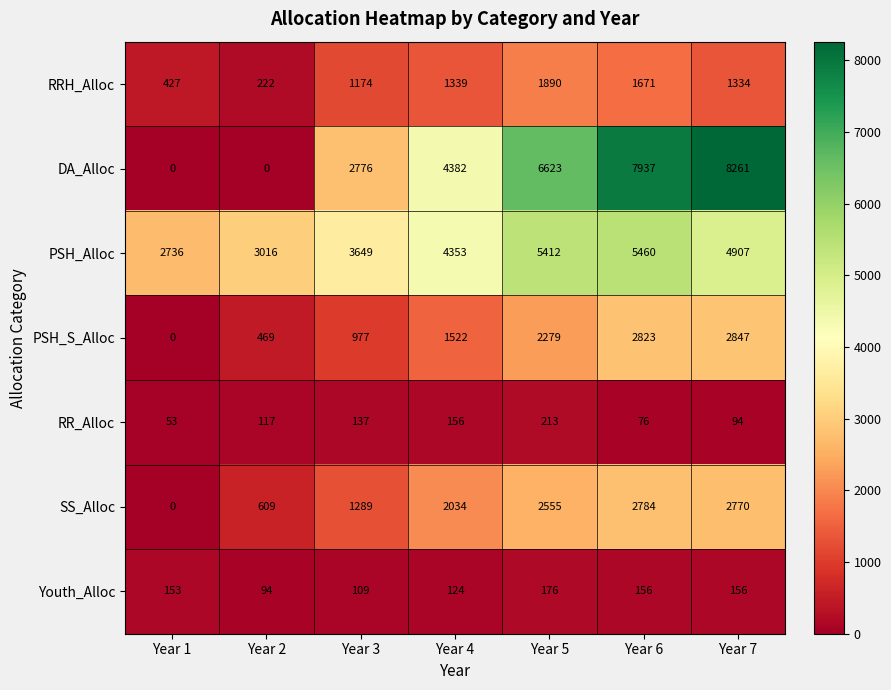

How many data points in RRH_Alloc are less than 1334?

3